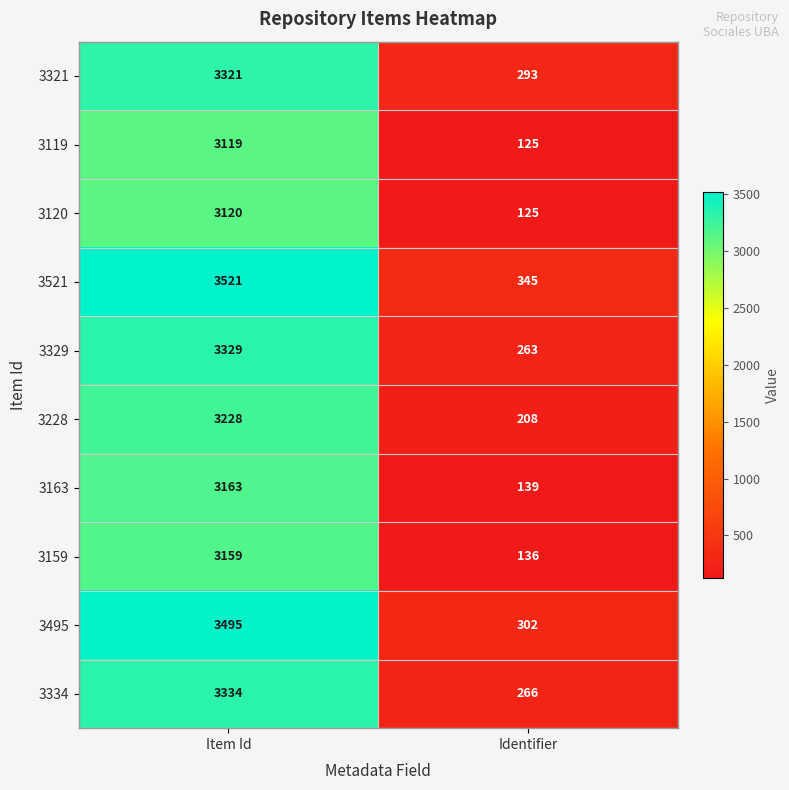

Which series has the largest range (max minus min)?

3495